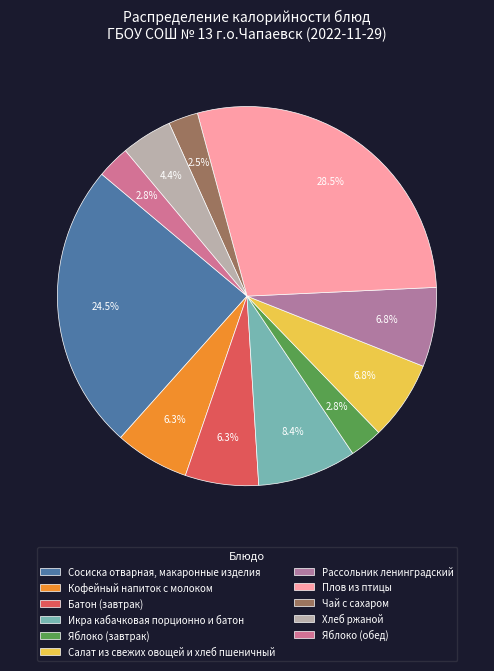

How many segments does this pie chart have?

11